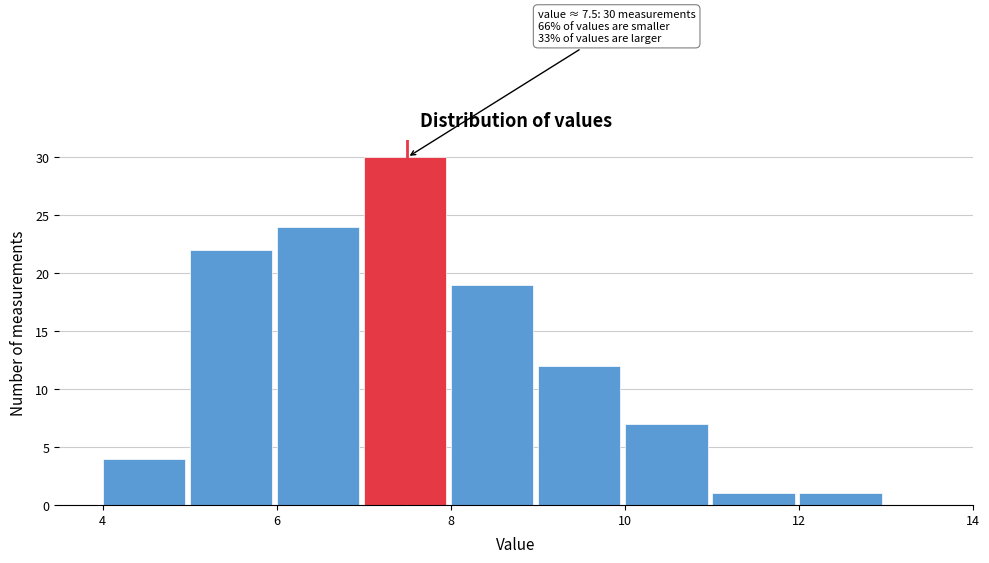

Over which range of the x-axis is the bar tallest?

7 to 8